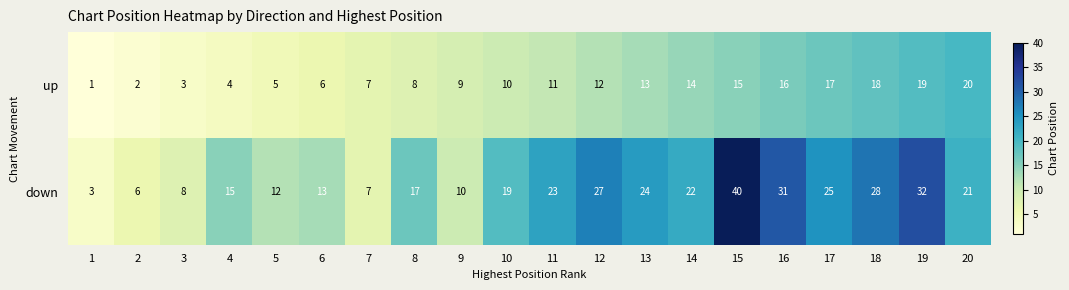

What is the minimum value shown in the chart?

1